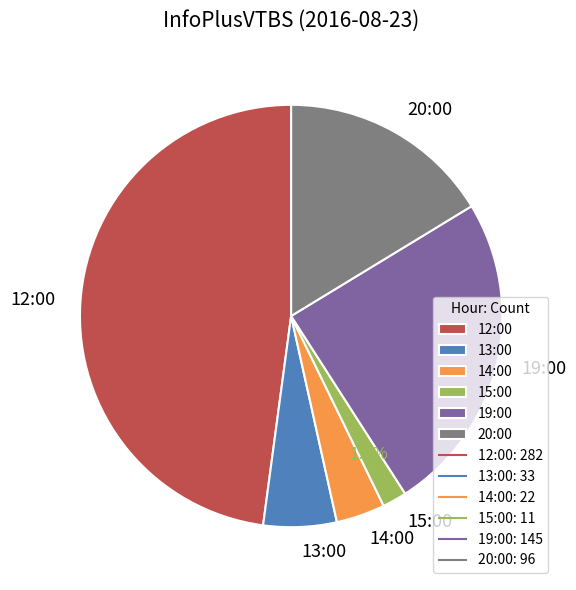

Which category has the biggest portion of the pie?

12:00